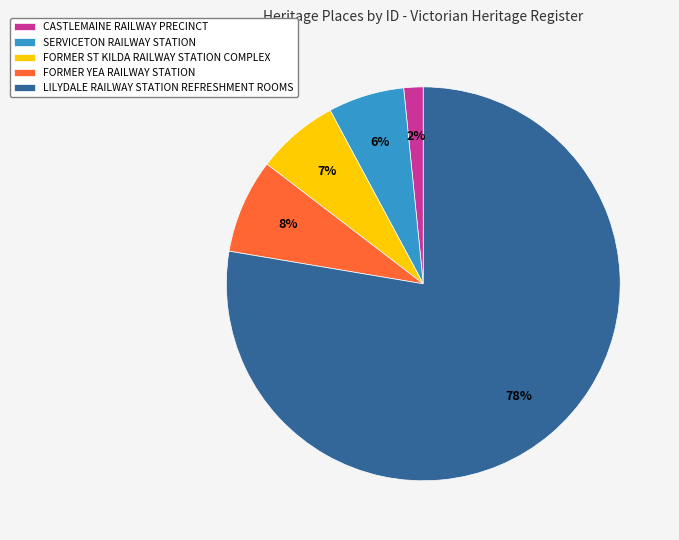

How many segments does this pie chart have?

5